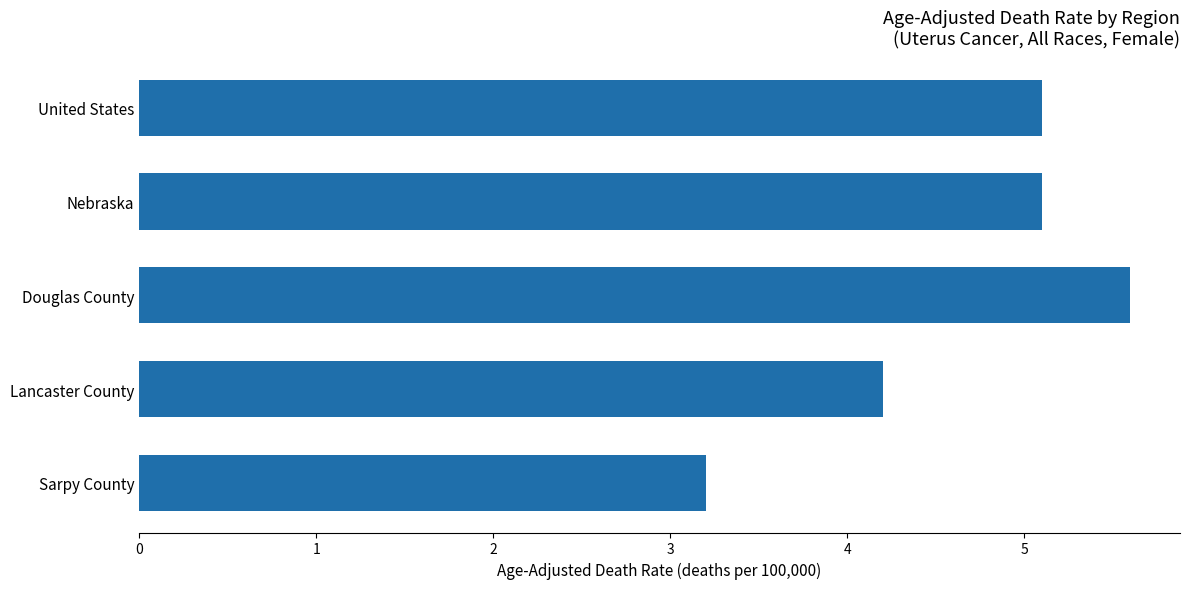

Is it true that the value at United States is 3.5?

False